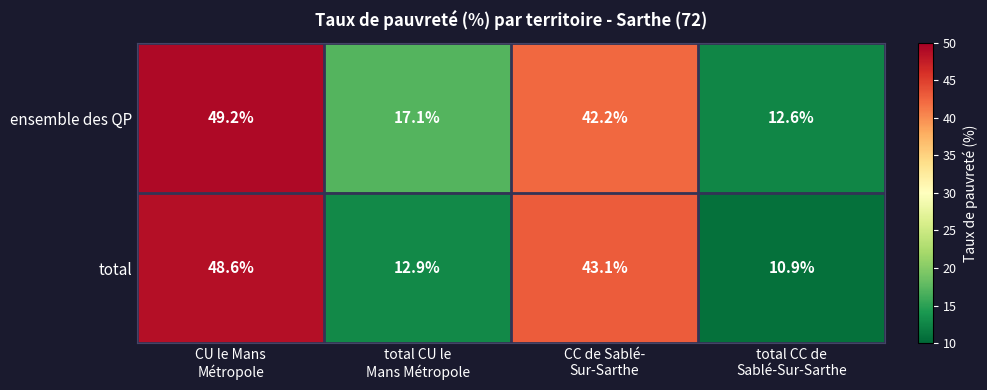

What is the average value of the total series?

28.9